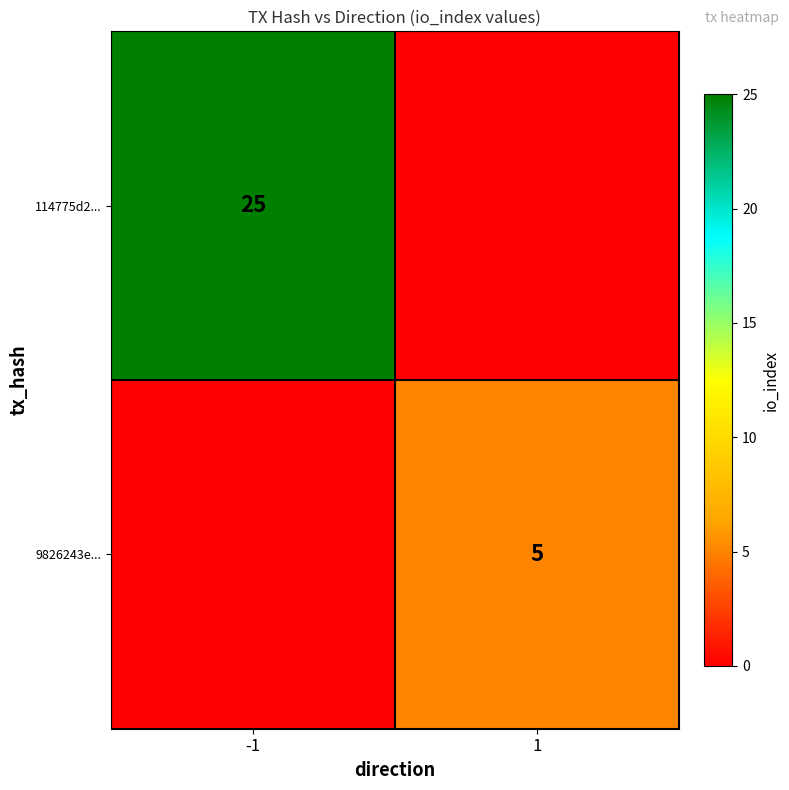

The 9826243e... series shows 3 at 1. True or false?

False